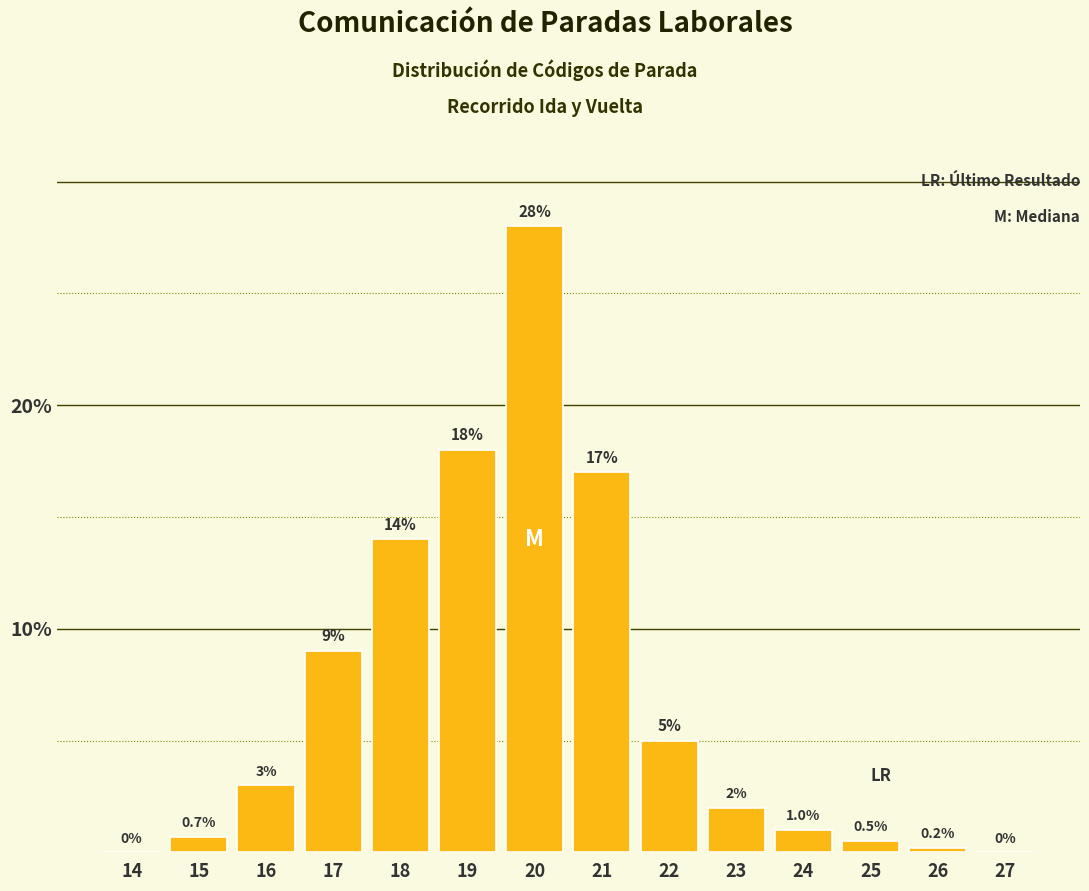

Reading left to right, list all the values displayed in this chart.

14=0.0	15=0.7	16=3.0	17=9.0	18=14.0	19=18.0	20=28.0	21=17.0	22=5.0	23=2.0	24=1.0	25=0.5	26=0.2	27=0.0